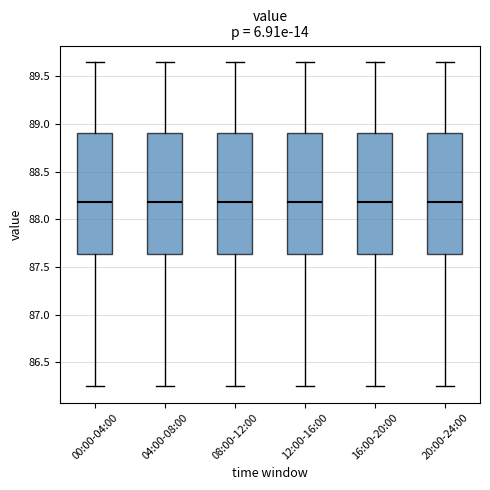

Reading left to right, transcribe this box plot: for each box, give where its median line is, the range the box spans, and where its two whiskers end, as read against the y-axis. The values are not printed on the chart, so give them approximately, as read against the axis.

00:00-04:00: median 88.20, box 87.65 to 88.90, whiskers 86.25 to 89.65
04:00-08:00: median 88.20, box 87.65 to 88.90, whiskers 86.25 to 89.65
08:00-12:00: median 88.20, box 87.65 to 88.90, whiskers 86.25 to 89.65
12:00-16:00: median 88.20, box 87.65 to 88.90, whiskers 86.25 to 89.65
16:00-20:00: median 88.20, box 87.65 to 88.90, whiskers 86.25 to 89.65
20:00-24:00: median 88.20, box 87.65 to 88.90, whiskers 86.25 to 89.65